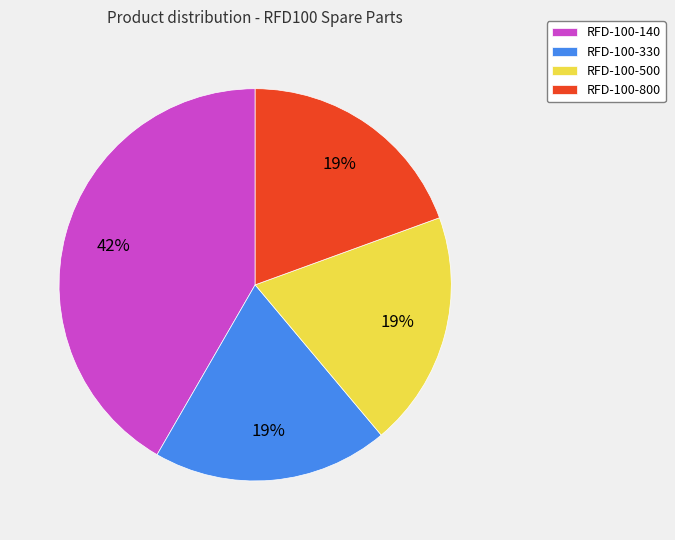

Does RFD-100-500 account for over 50% of the chart?

No